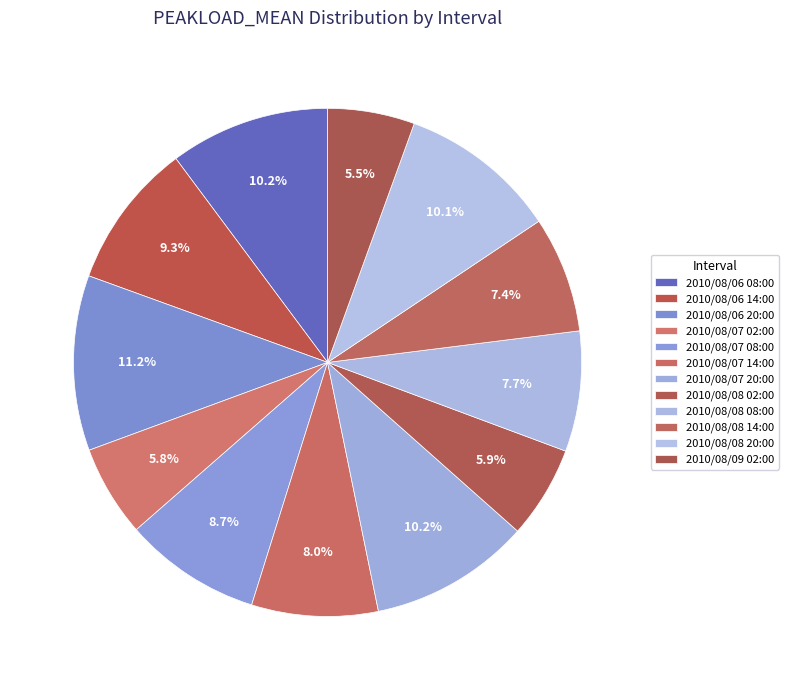

Count the number of slices in the pie.

12